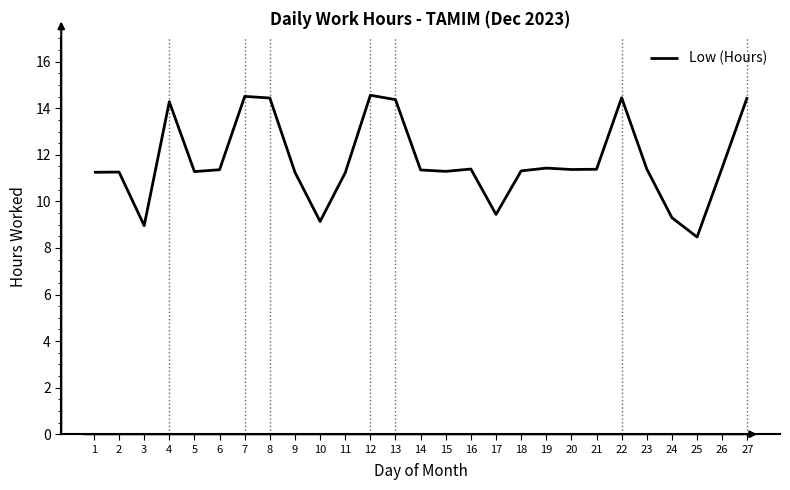

Between 3 and 13, which is larger?

13